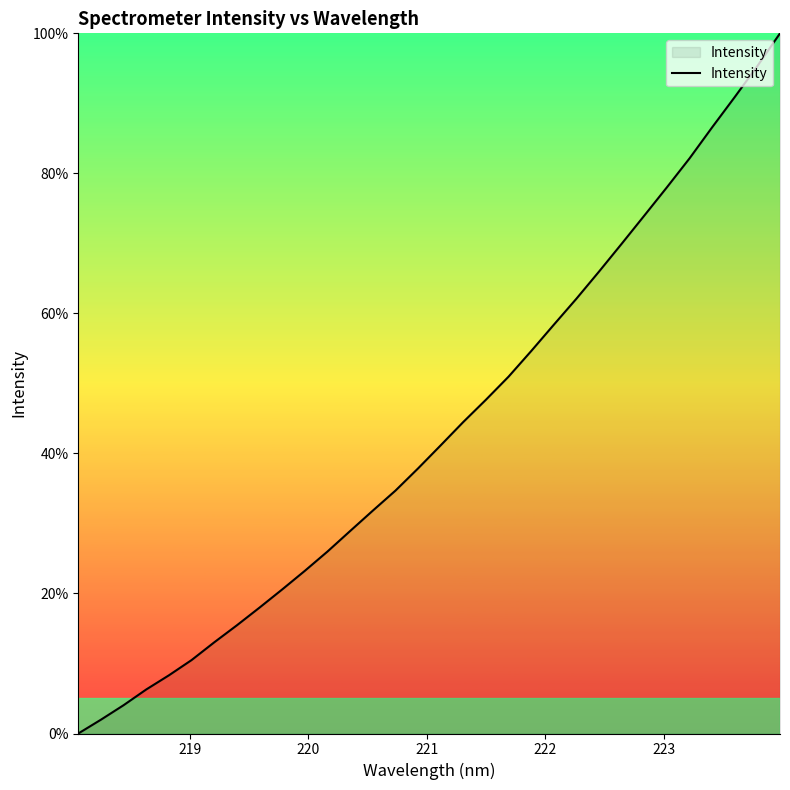

What is the difference between the maximum and minimum values?

100.0